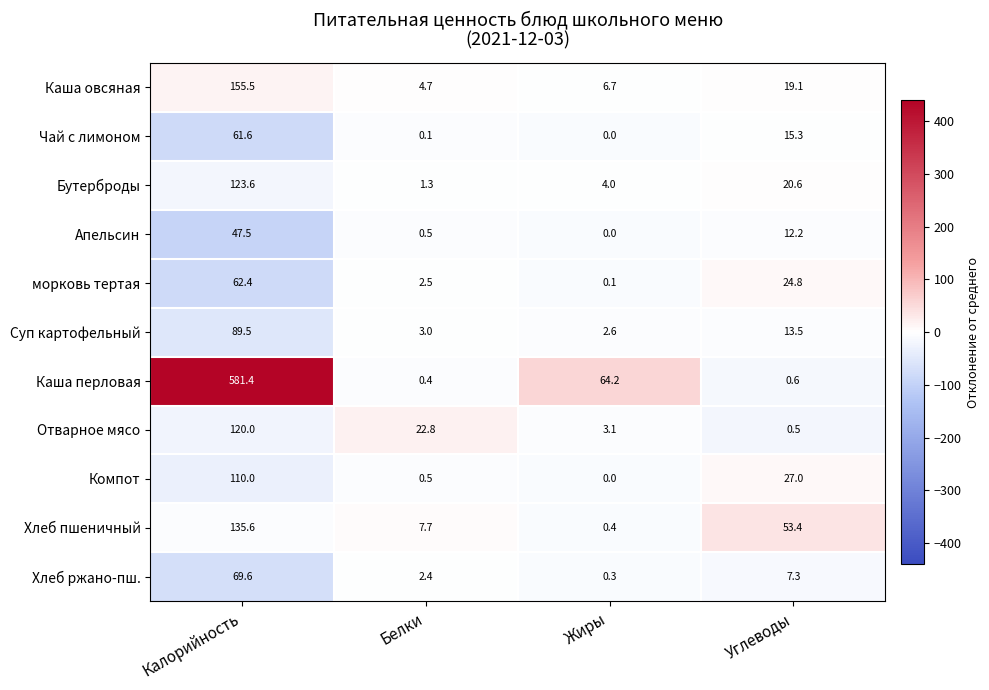

Which series has the largest total across all categories?

Каша перловая